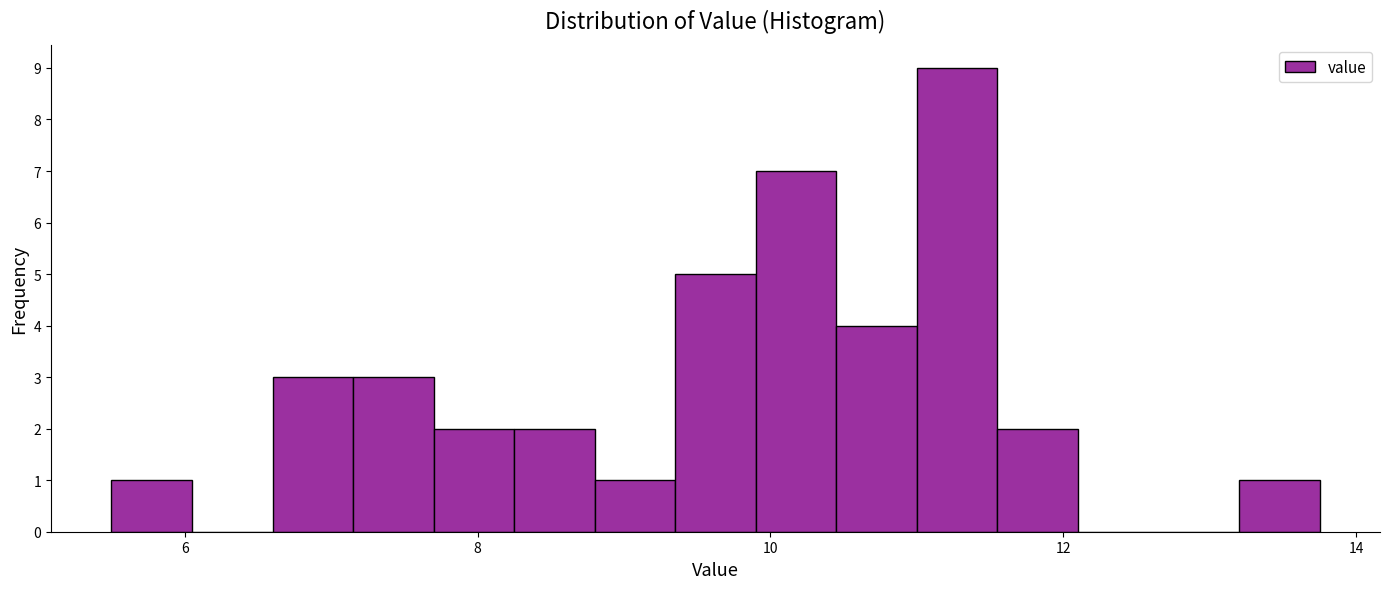

Read against the x-axis, roughly where is the centre of the tallest bar?

11.2